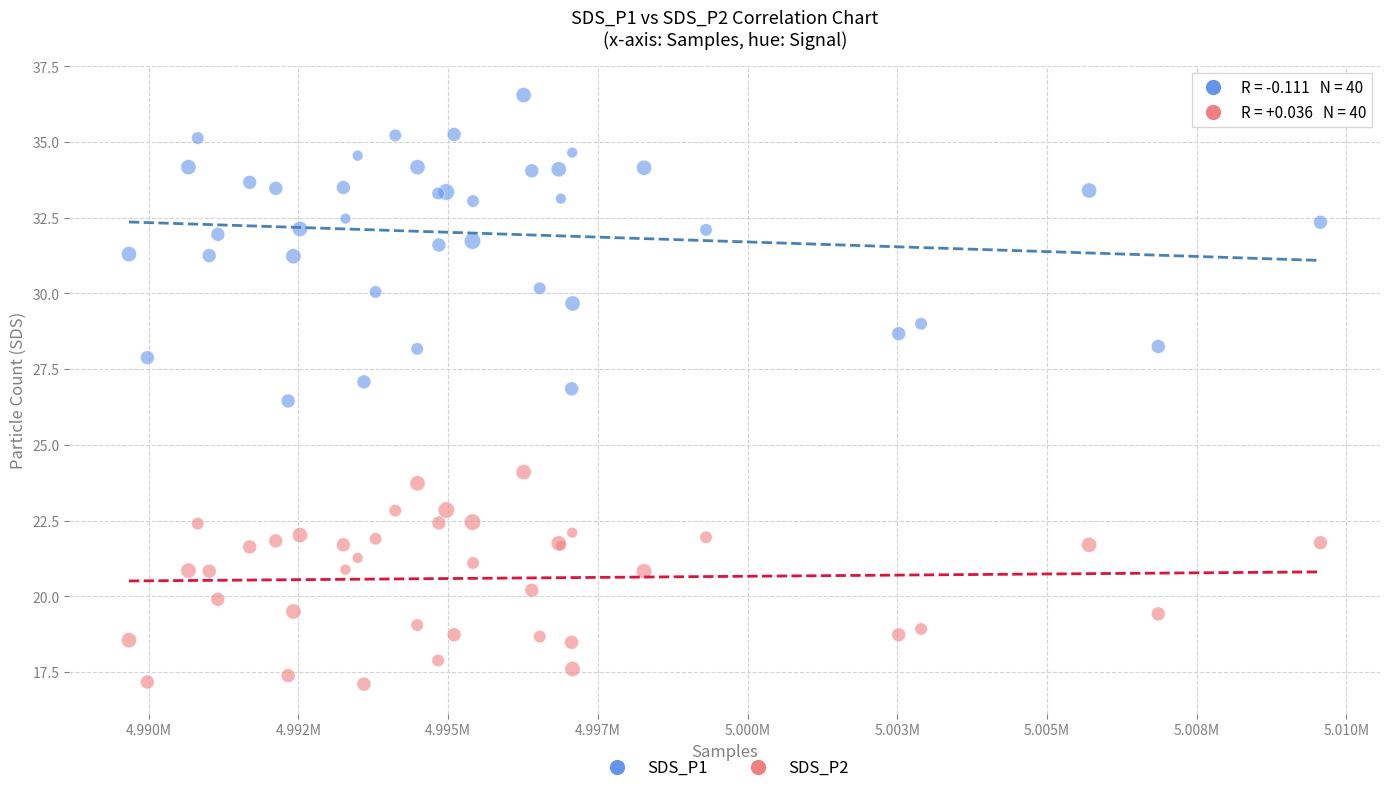

Which series contains the highest Y value?

SDS_P1